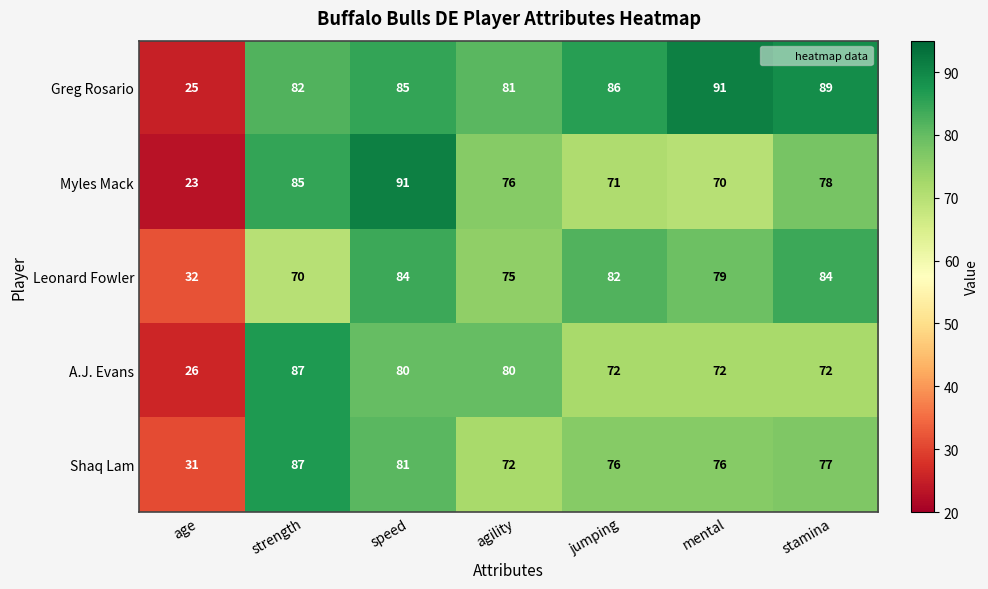

Rank the series at agility from lowest to highest value.

Shaq Lam, Leonard Fowler, Myles Mack, A.J. Evans, Greg Rosario